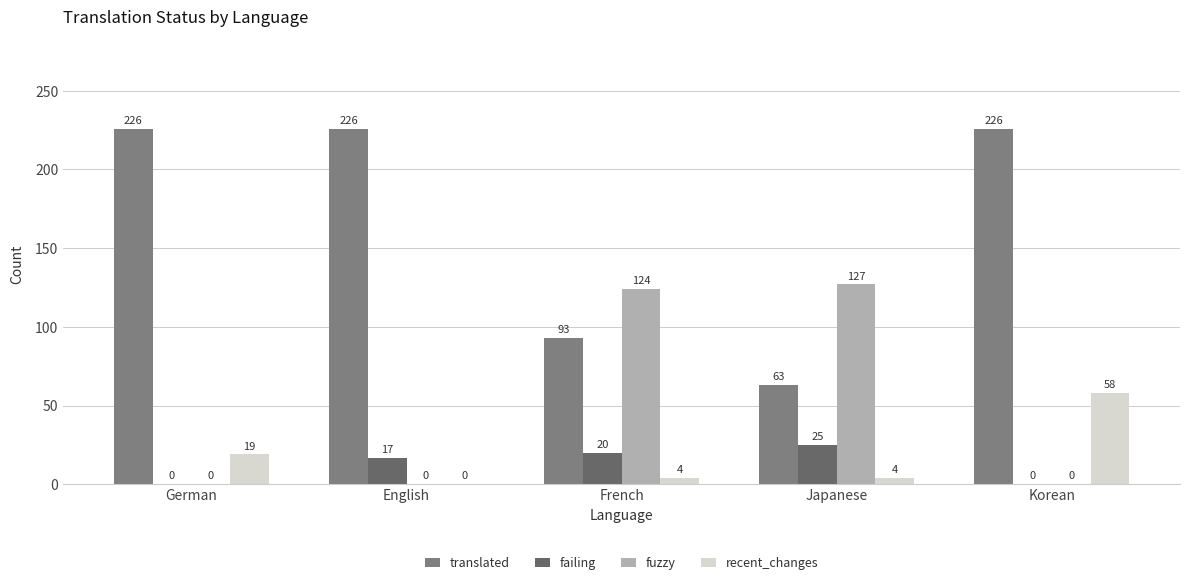

At which category is the sum across all series the highest?

Korean